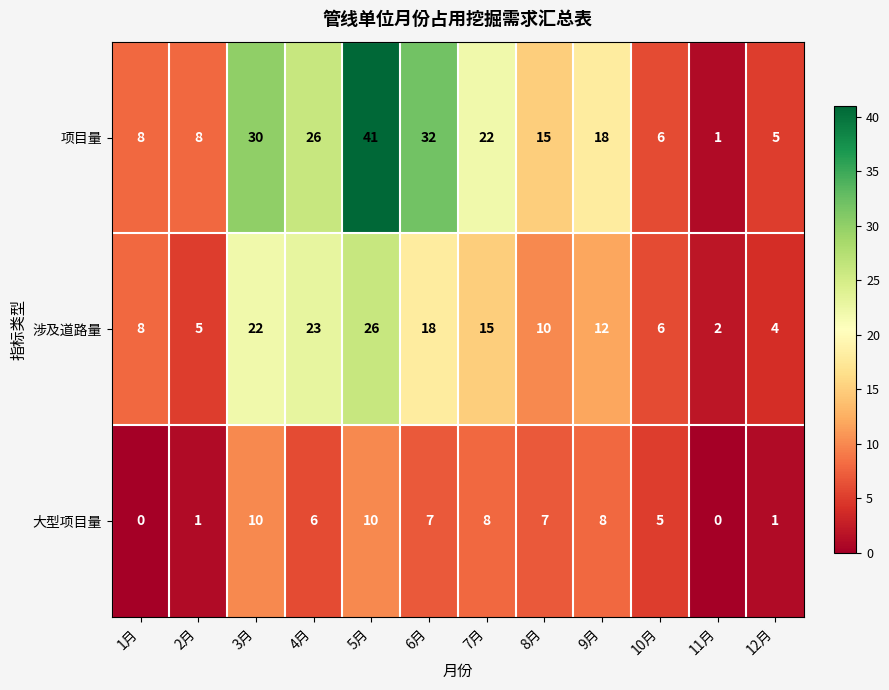

Which label corresponds to the largest value in the chart?

5月